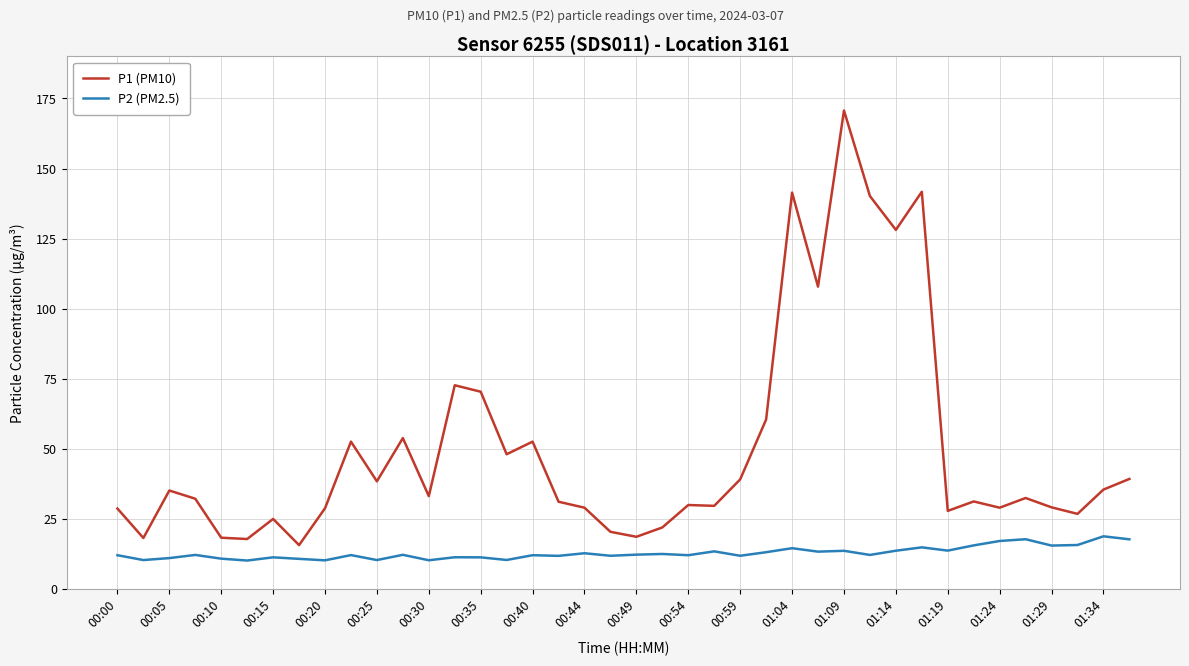

Rank the series by their maximum value, from highest to lowest.

P1 (PM10), P2 (PM2.5)